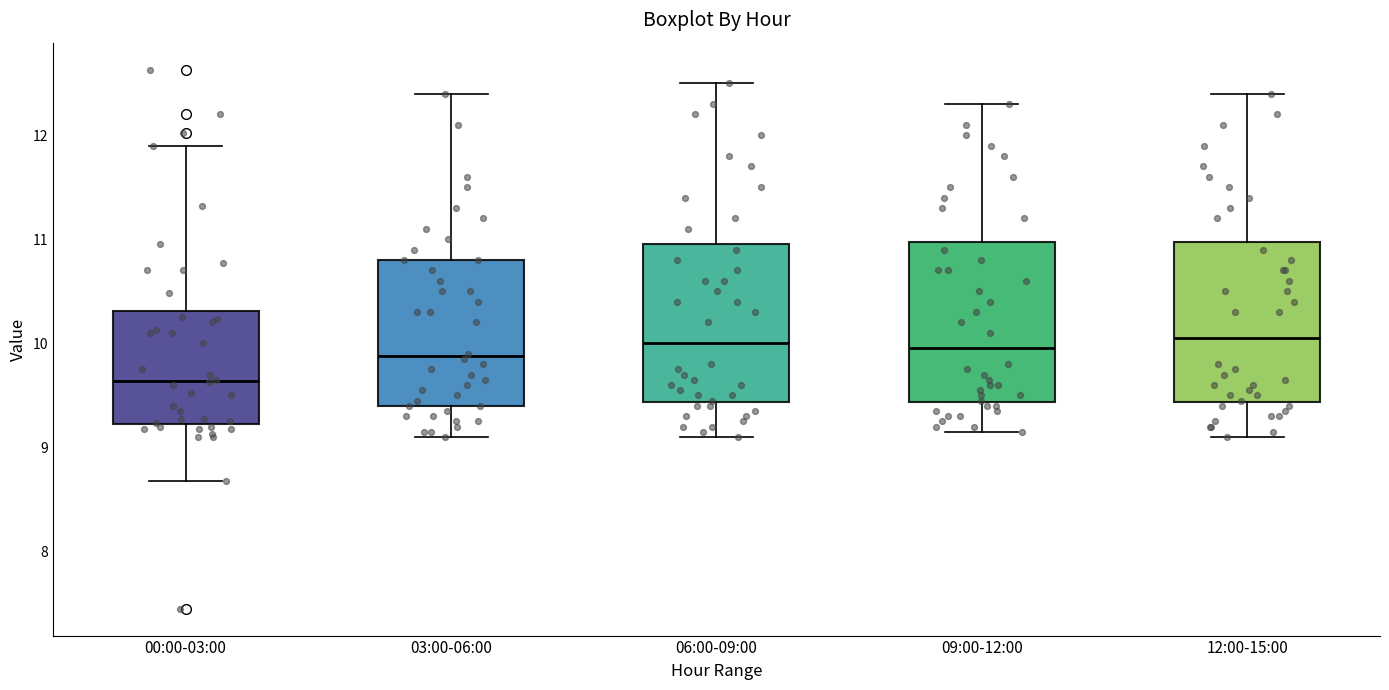

Where is the lower edge of the box for 06:00-09:00 on the y-axis? The values are not printed on the chart, so give them approximately, as read against the axis.

9.4